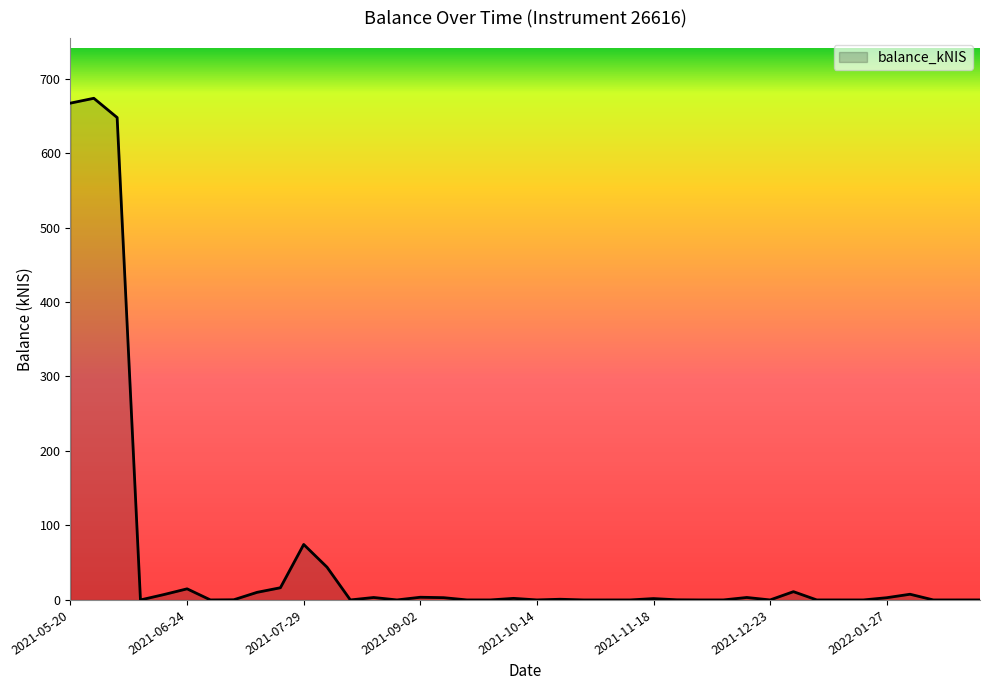

What is the maximum value shown in the chart?

673.5